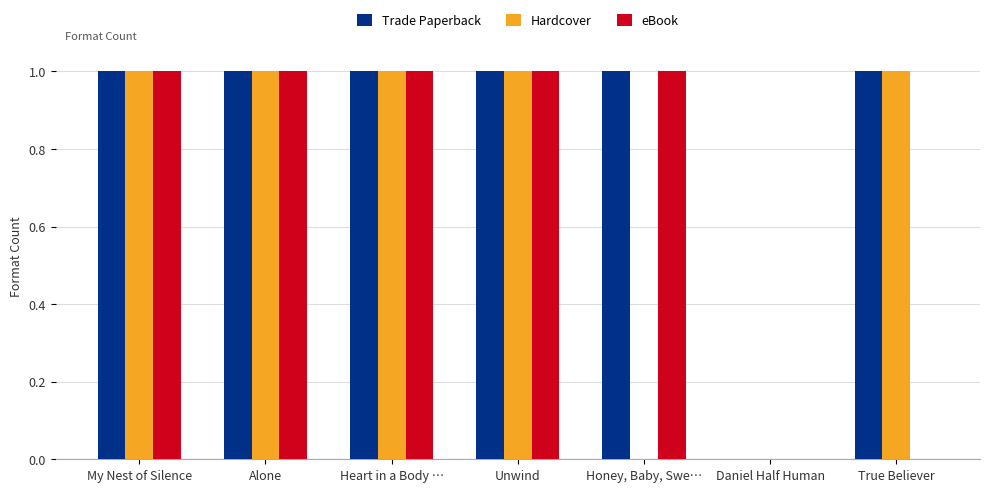

Is it true that eBook equals 1 at Alone?

True